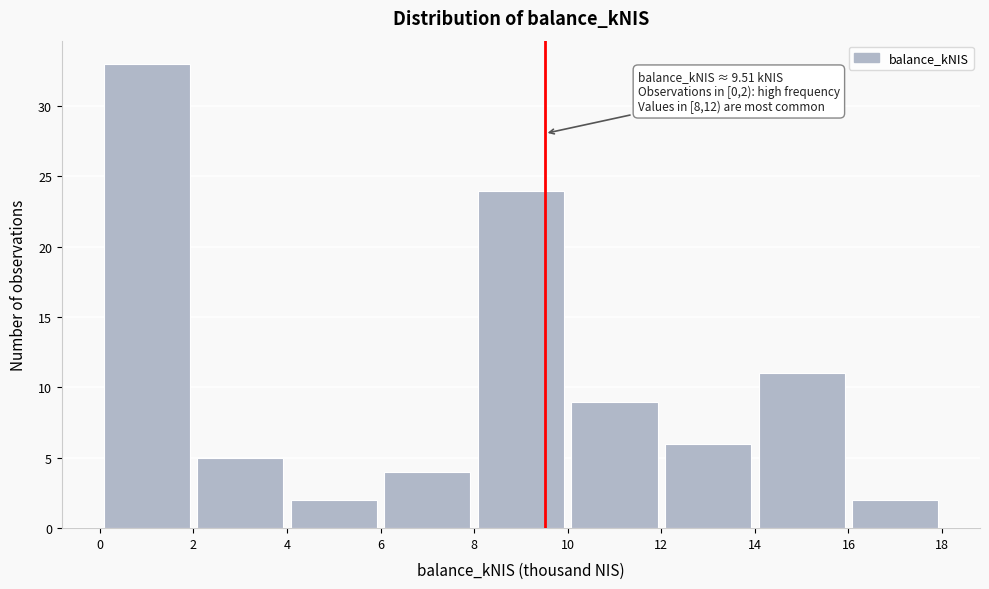

Which range on the x-axis has the tallest bar?

0 to 2